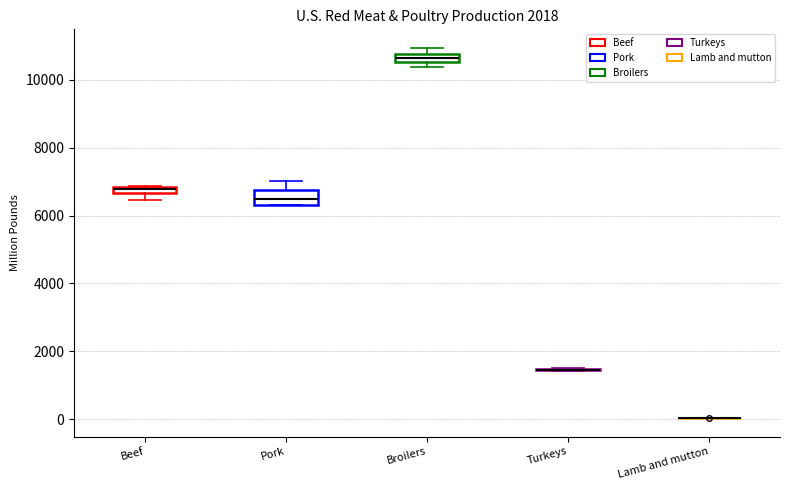

Comparing the boxes themselves (not the whiskers), which one is the tallest?

Pork